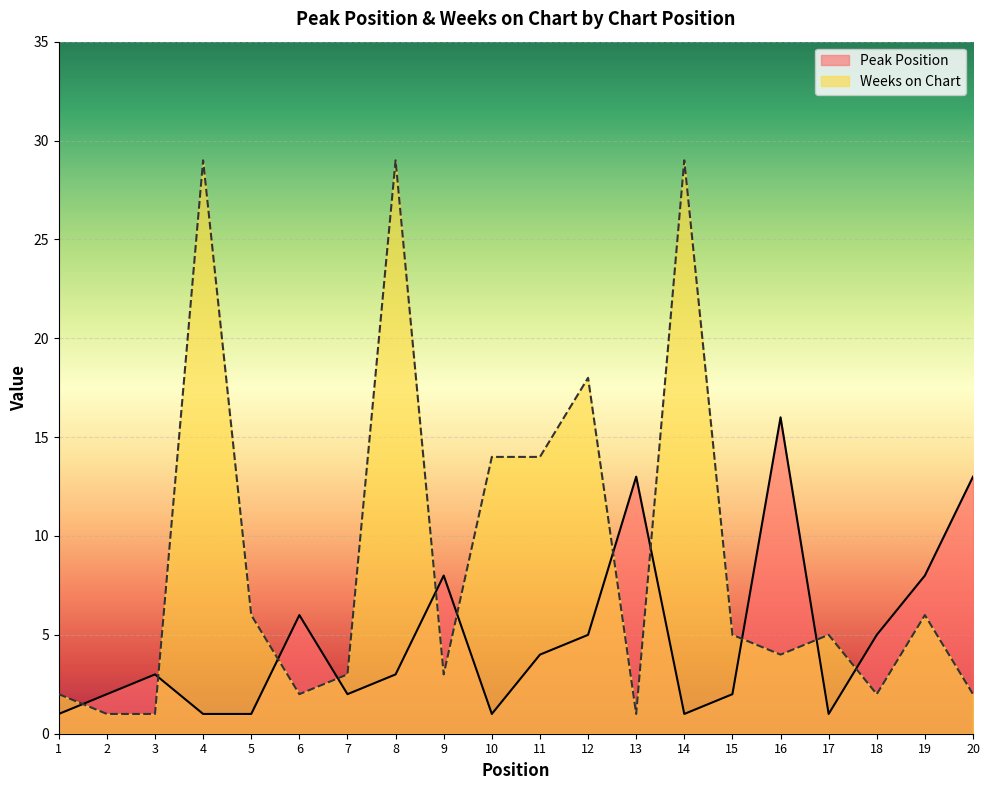

How many lines are shown in the chart?

2